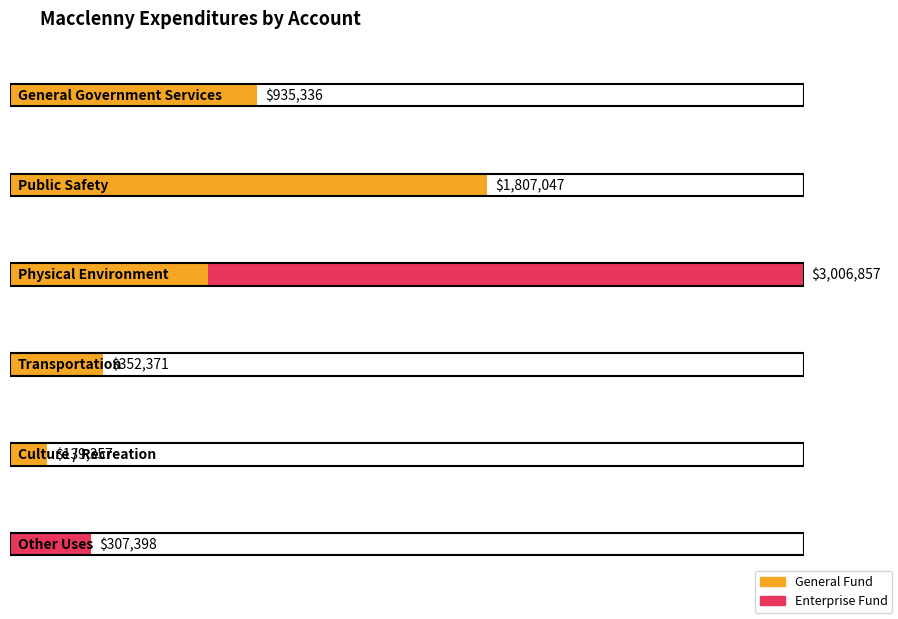

How many groups of bars are there?

6